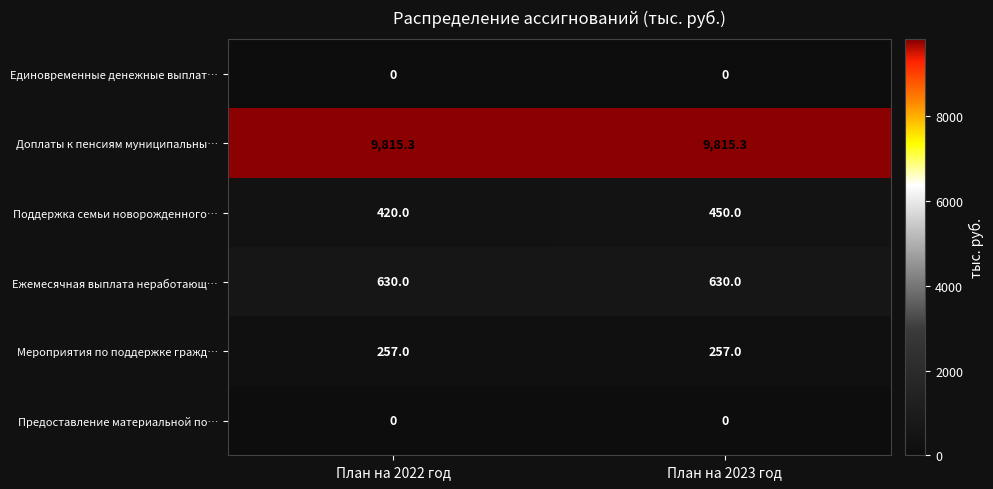

Reading left to right, list all the values displayed in this chart.

Единовременные денежные выплат…: План на 2022 год=0.0	План на 2023 год=0.0
Доплаты к пенсиям муниципальны…: План на 2022 год=9815.3	План на 2023 год=9815.3
Поддержка семьи новорожденного…: План на 2022 год=420.0	План на 2023 год=450.0
Ежемесячная выплата неработающ…: План на 2022 год=630.0	План на 2023 год=630.0
Мероприятия по поддержке гражд…: План на 2022 год=257.0	План на 2023 год=257.0
Предоставление материальной по…: План на 2022 год=0.0	План на 2023 год=0.0